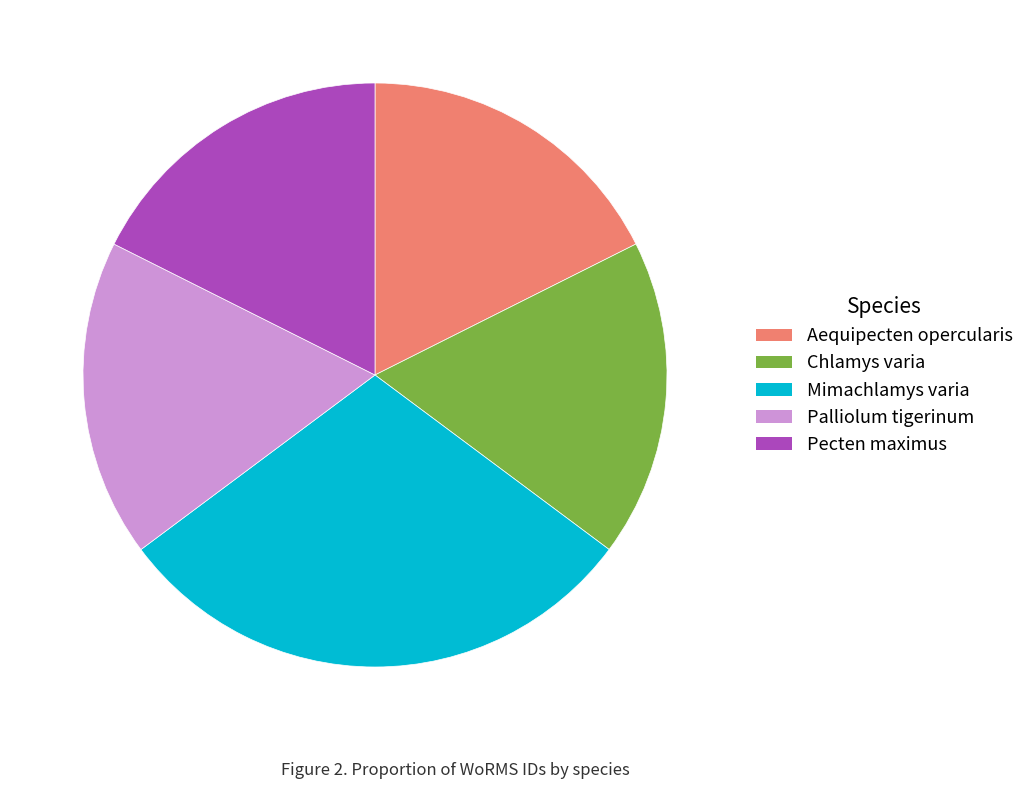

Do Aequipecten opercularis and Palliolum tigerinum together represent more than half of the pie?

No